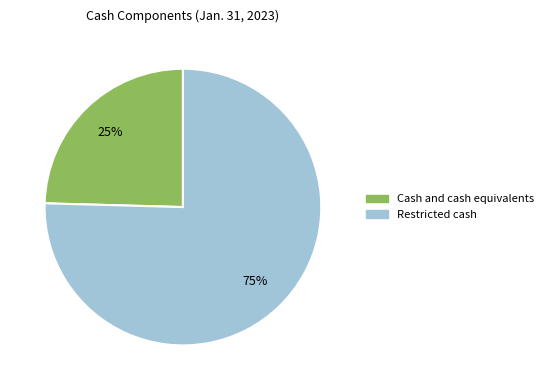

What is the largest slice in the pie chart?

Restricted cash